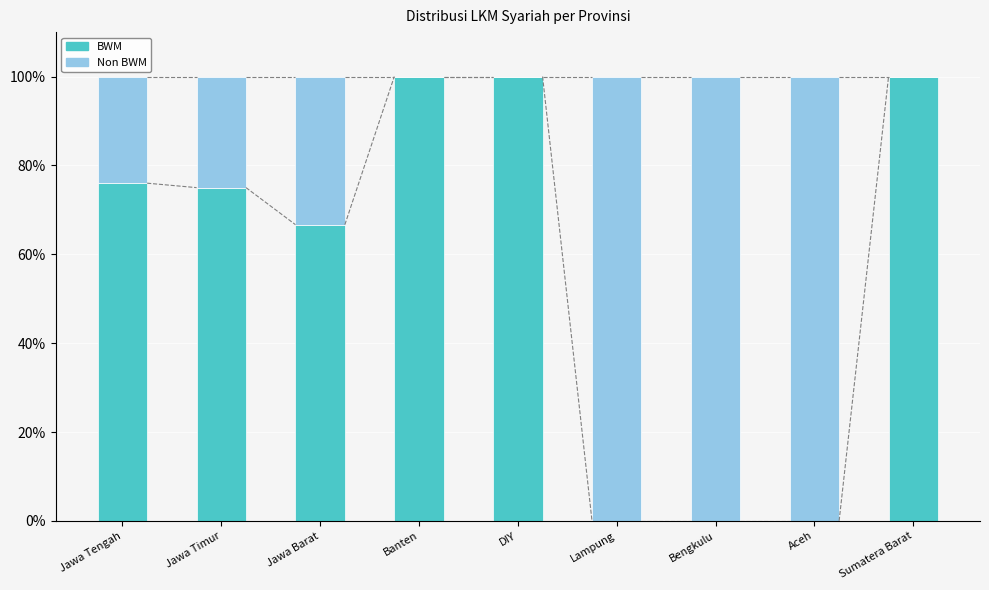

True or false: BWM has a value of 32.5 at Jawa Timur.

False